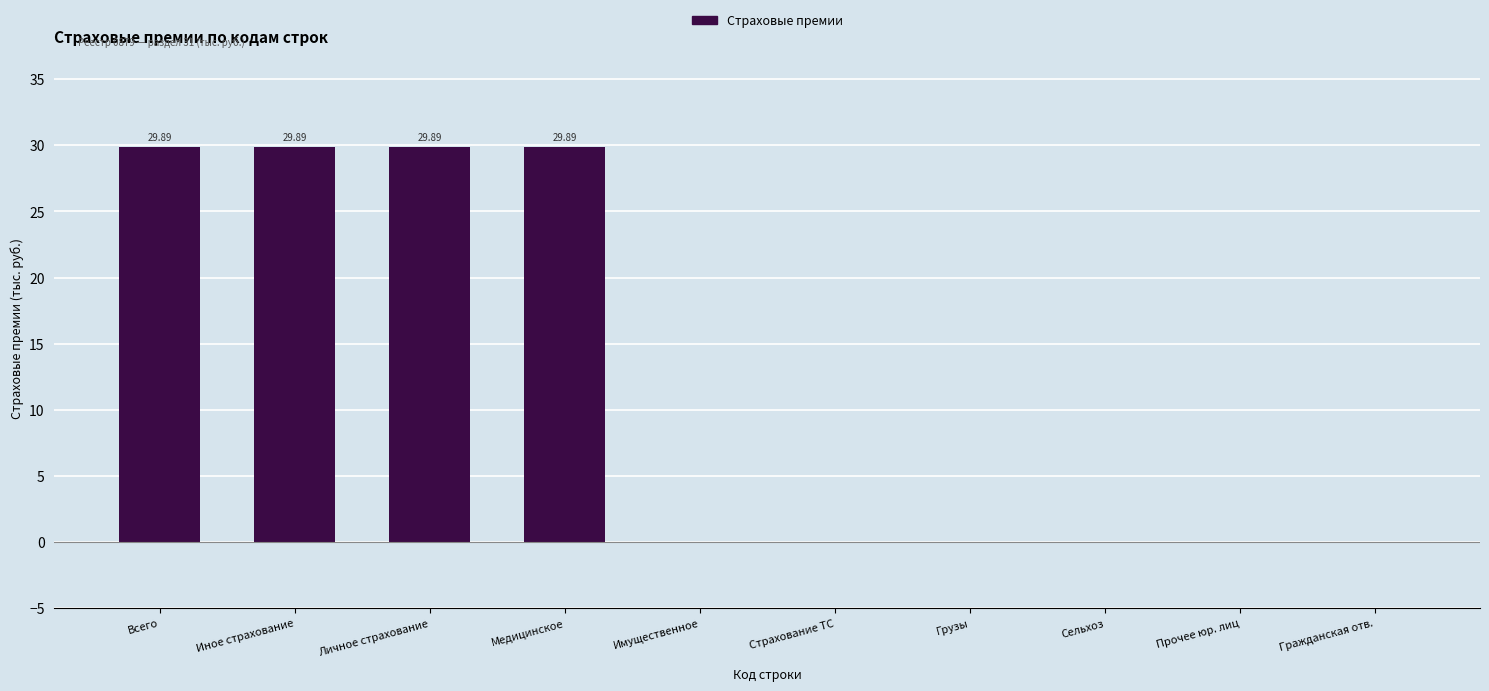

Reading right to left, what are all the values shown in this chart?

0.0	0.0	0.0	0.0	0.0	0.0	29.9	29.9	29.9	29.9